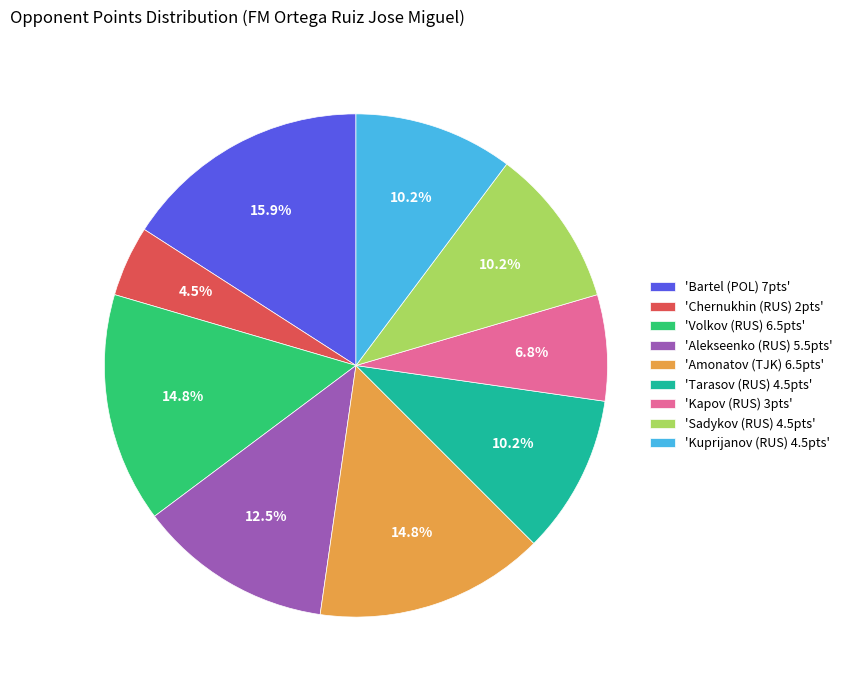

Is there any slice that represents more than half of the pie?

No